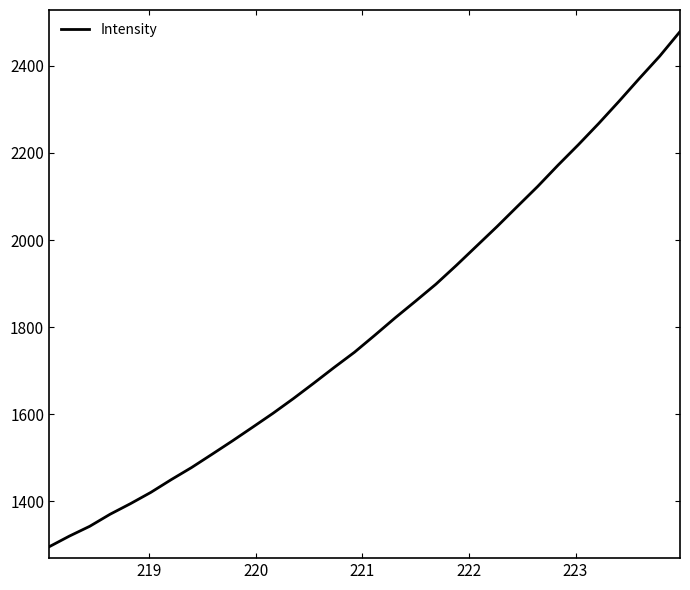

Reading left to right, extract all data points from this chart.

1295.8	1320.5	1343.0	1370.7	1395.0	1420.9	1450.1	1477.9	1508.2	1538.9	1570.5	1602.5	1636.2	1671.6	1707.6	1742.6	1781.7	1821.5	1859.8	1898.7	1941.7	1986.3	2030.8	2077.0	2123.0	2171.8	2218.8	2267.5	2318.4	2370.8	2422.0	2478.5